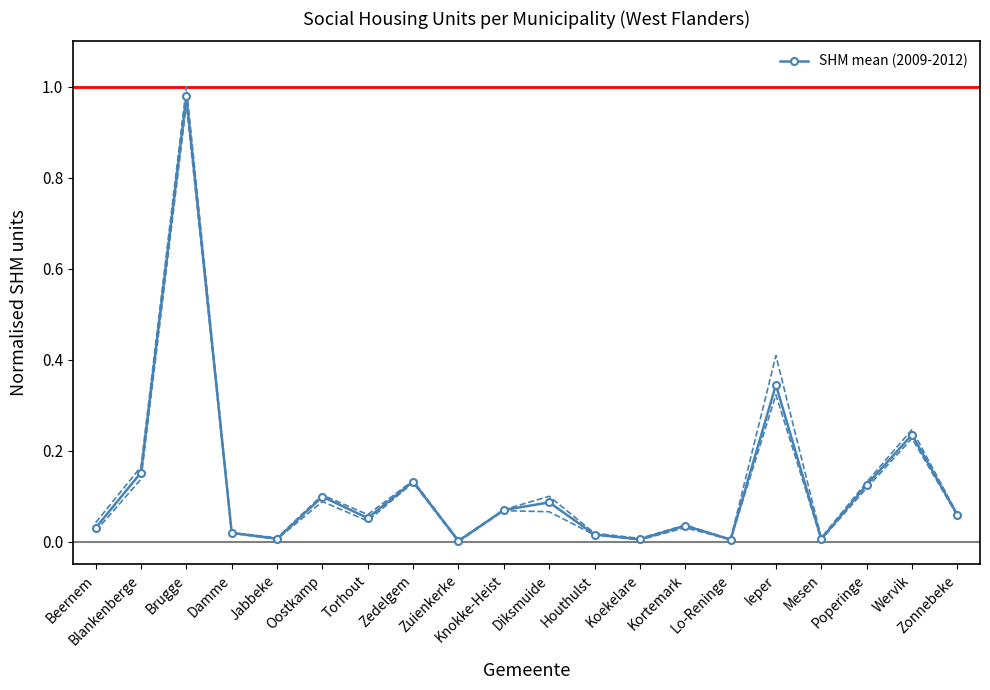

True or false: the data shows 0.0 at Oostkamp.

False